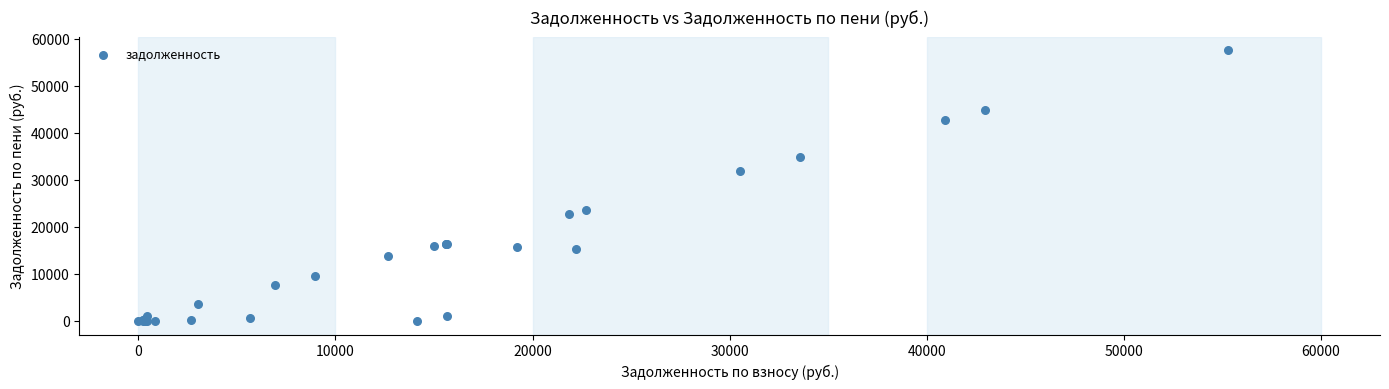

What Y value in the scatter plot is closest to 28783?

31800.1